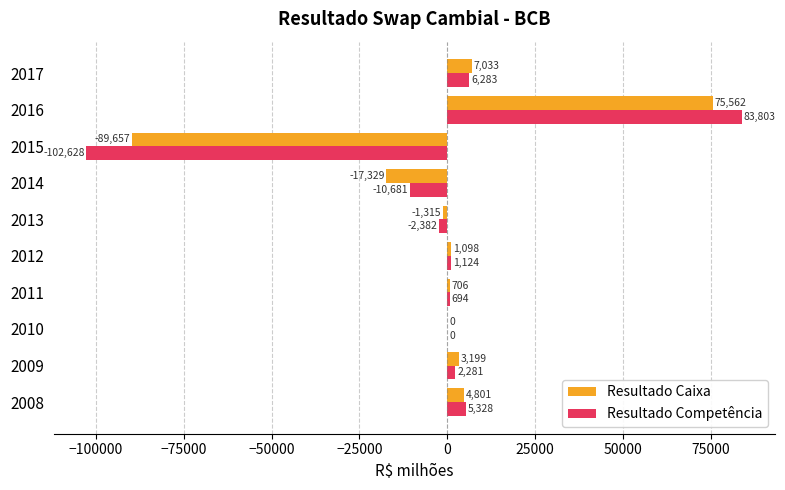

What is the approximate value of Resultado Competência at 2011?

694.3